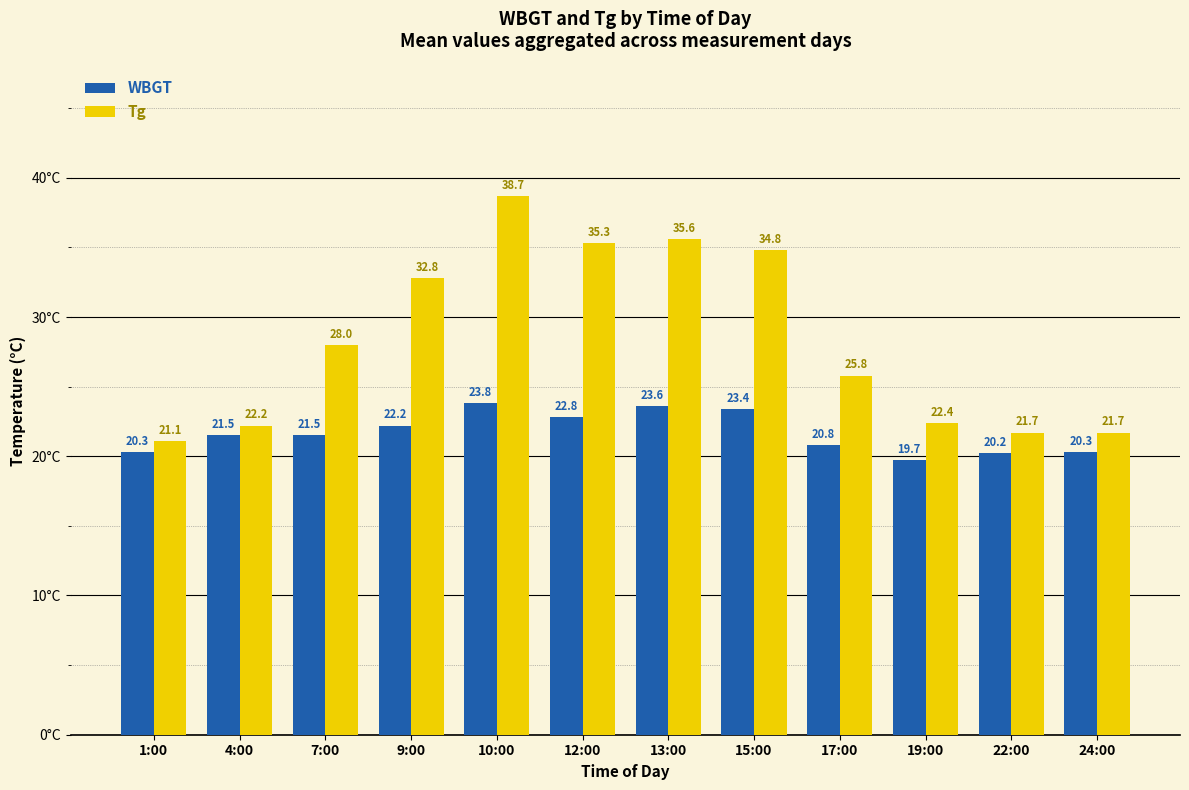

The value of WBGT at 10:00 is 39.0. True or false?

False